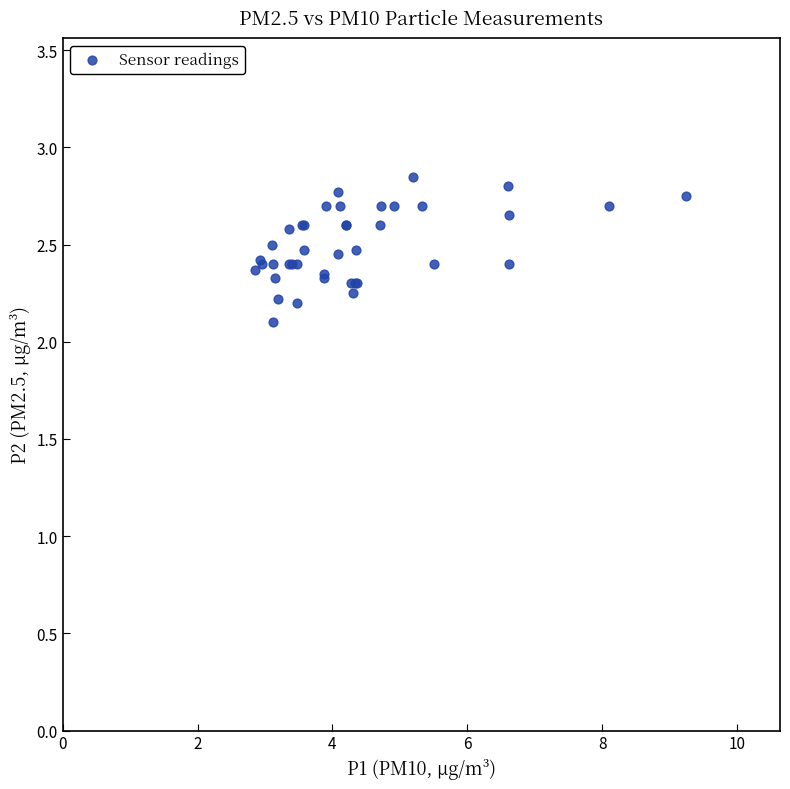

What Y value in the scatter plot is closest to 2?

2.1